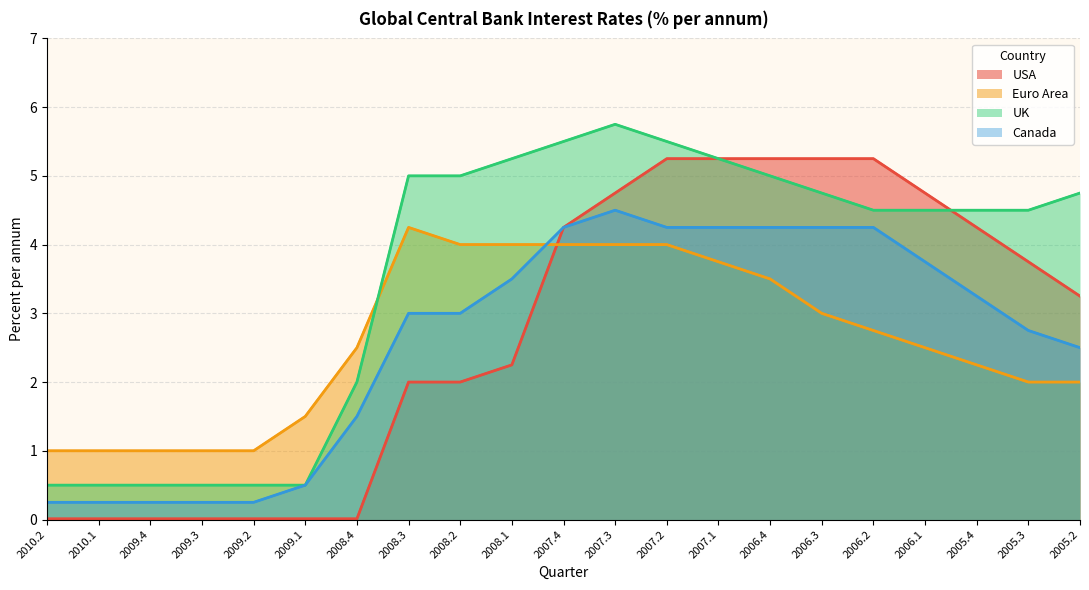

Where does the USA series first go above 3?

2007.4